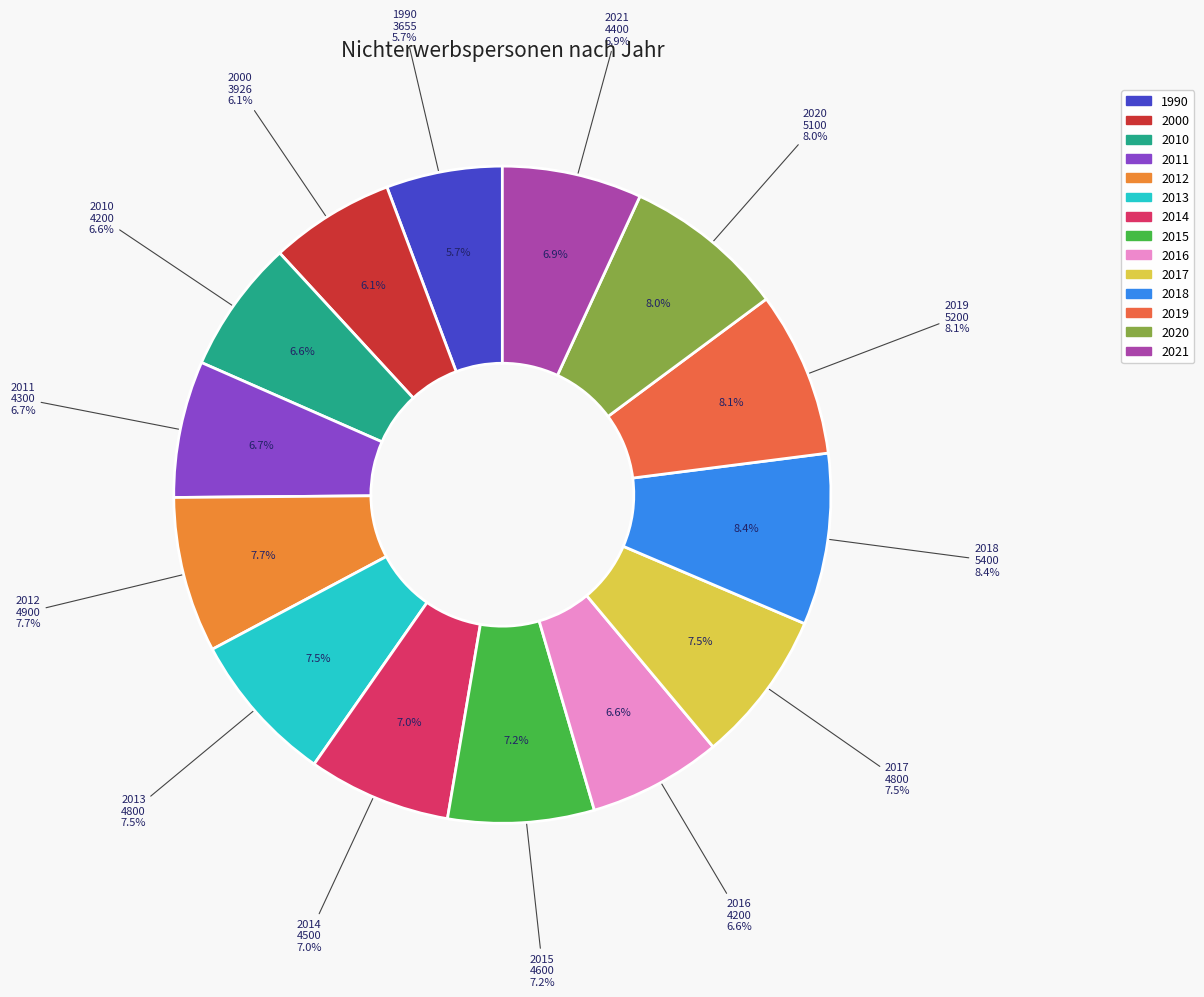

What is the ratio of the value at 2020 to the value at 2013?

1.1